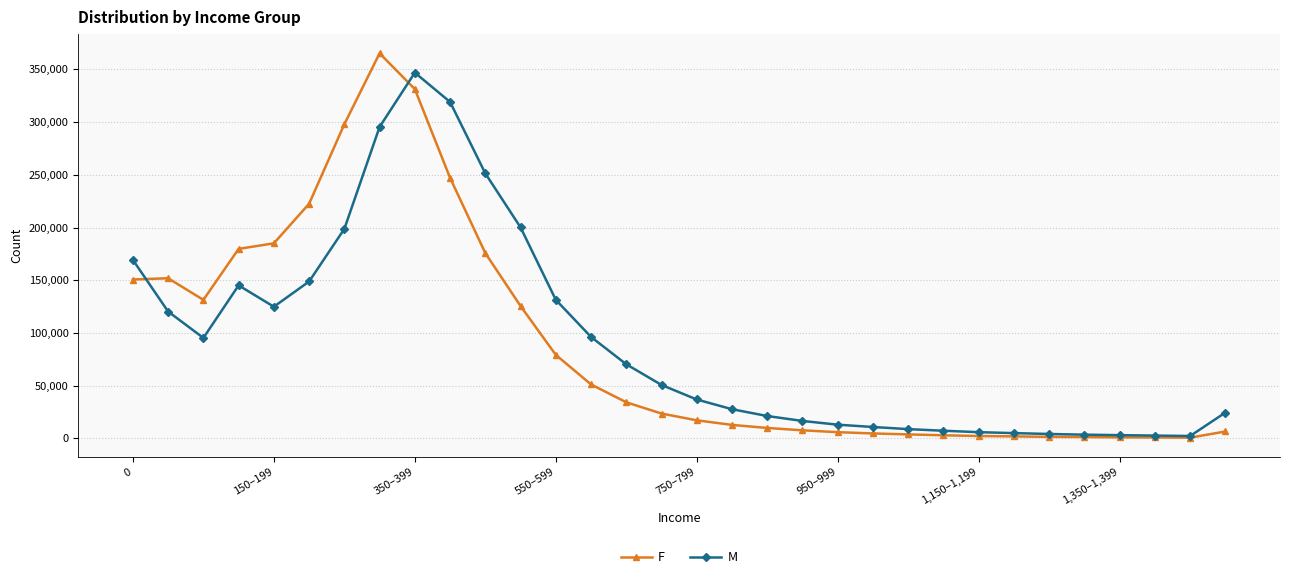

True or false: M has more than 1 interior local peaks.

True